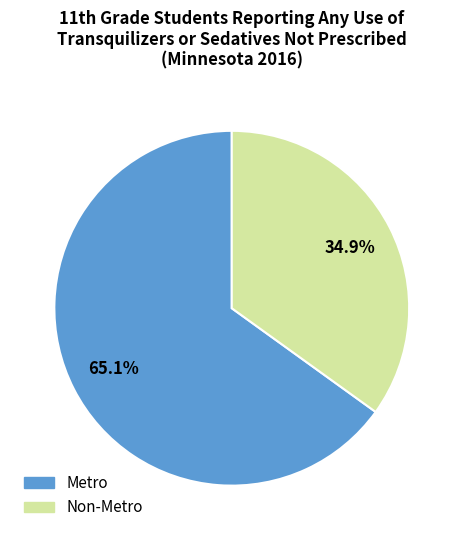

Do Non-Metro and Metro together represent more than half of the pie?

Yes